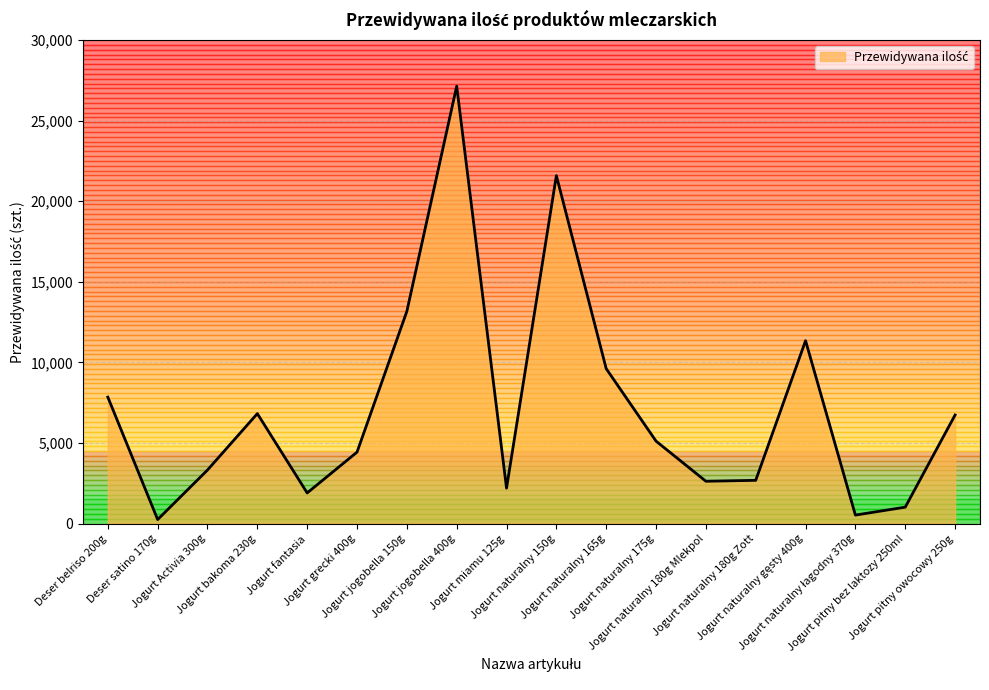

How many categories are shown in the chart?

18